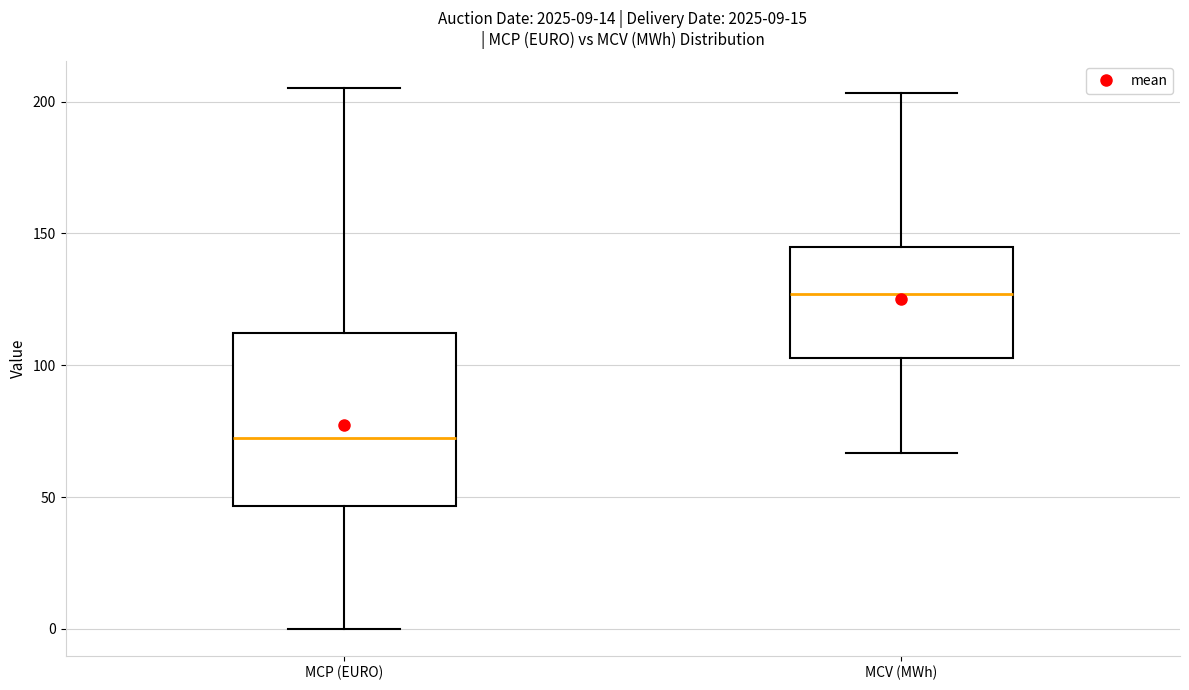

Which box is the tallest, from its lower edge to its upper edge?

MCP (EURO)